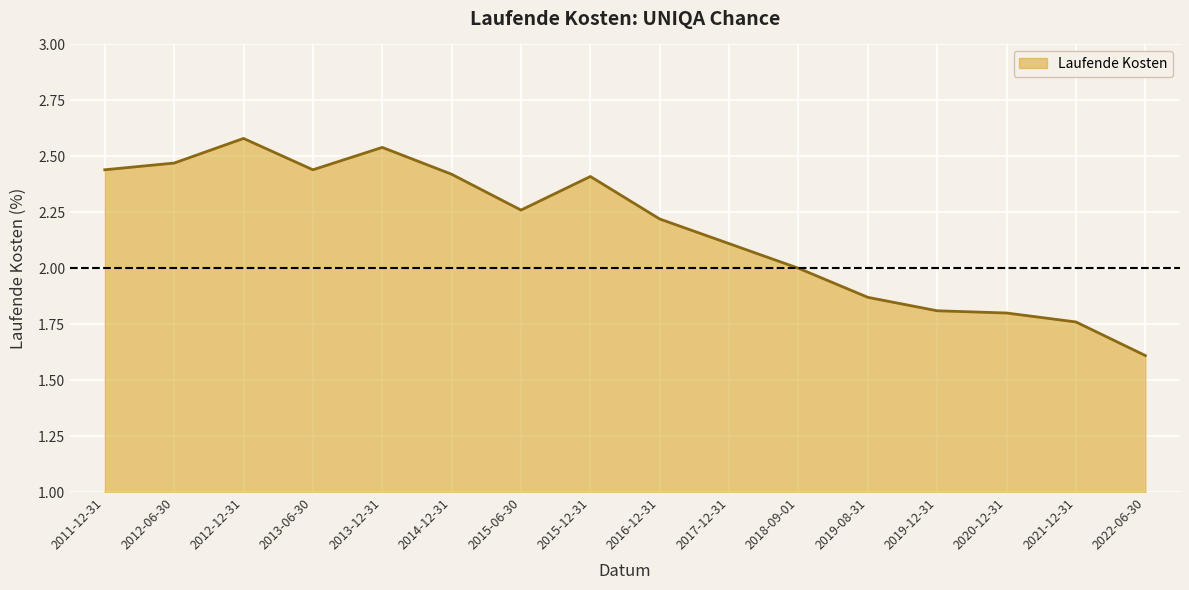

Which category has the highest value across all series?

2012-12-31